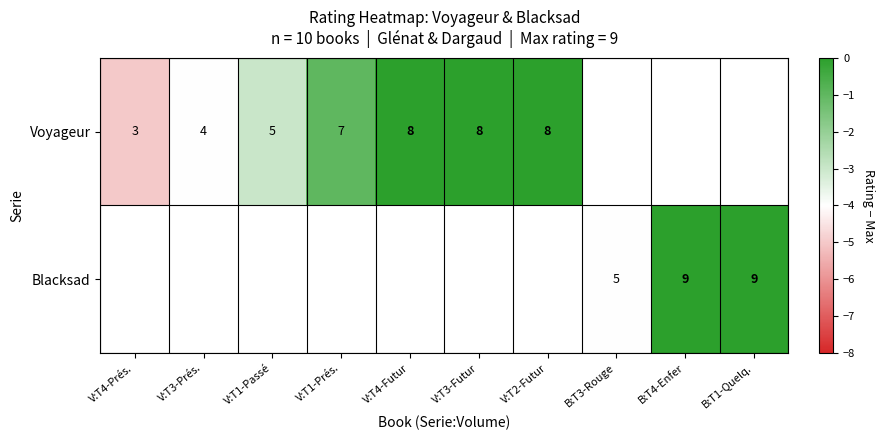

Count the number of categories in the chart.

10